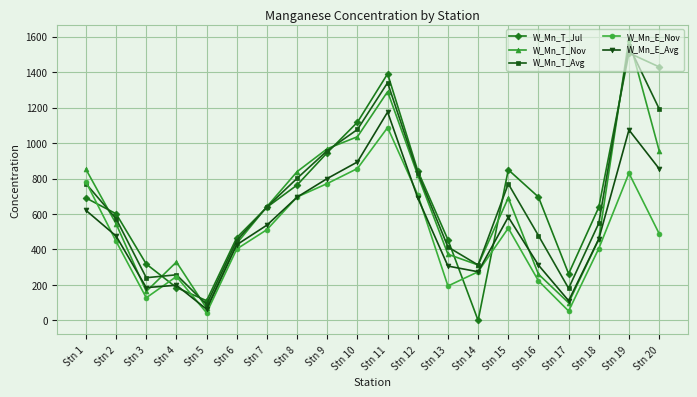

In W_Mn_T_Nov, how many points are higher than both neighbors (excluding endpoints)?

4